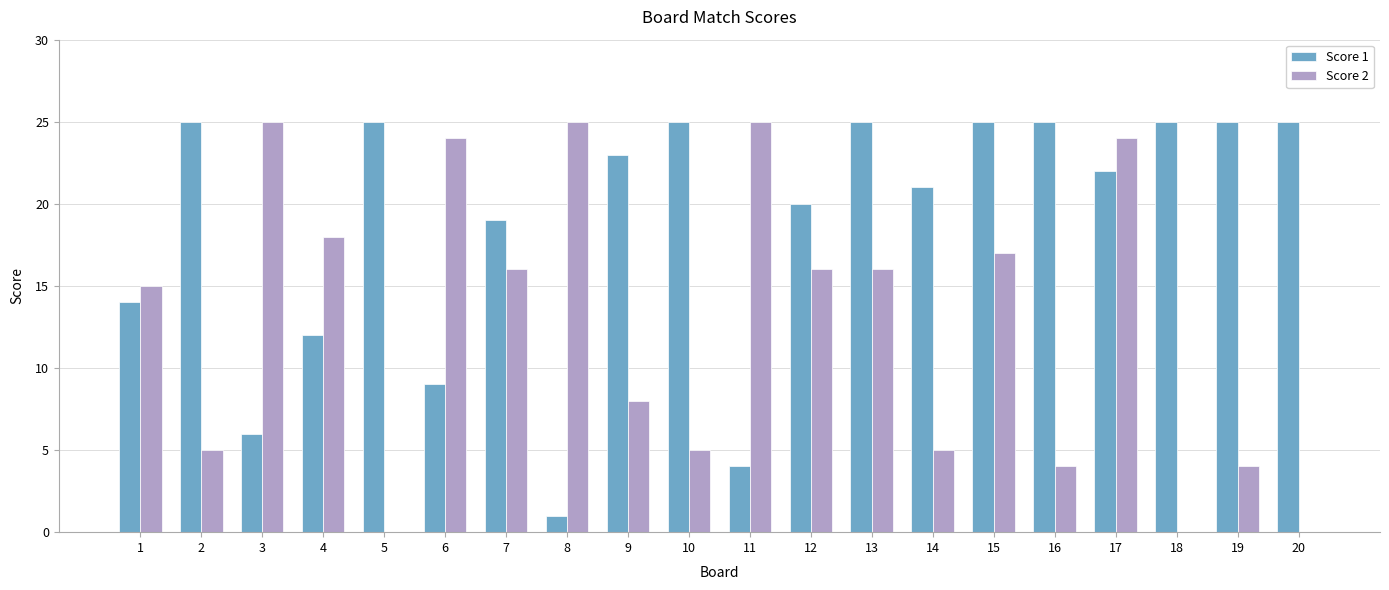

How many groups of bars are there?

20